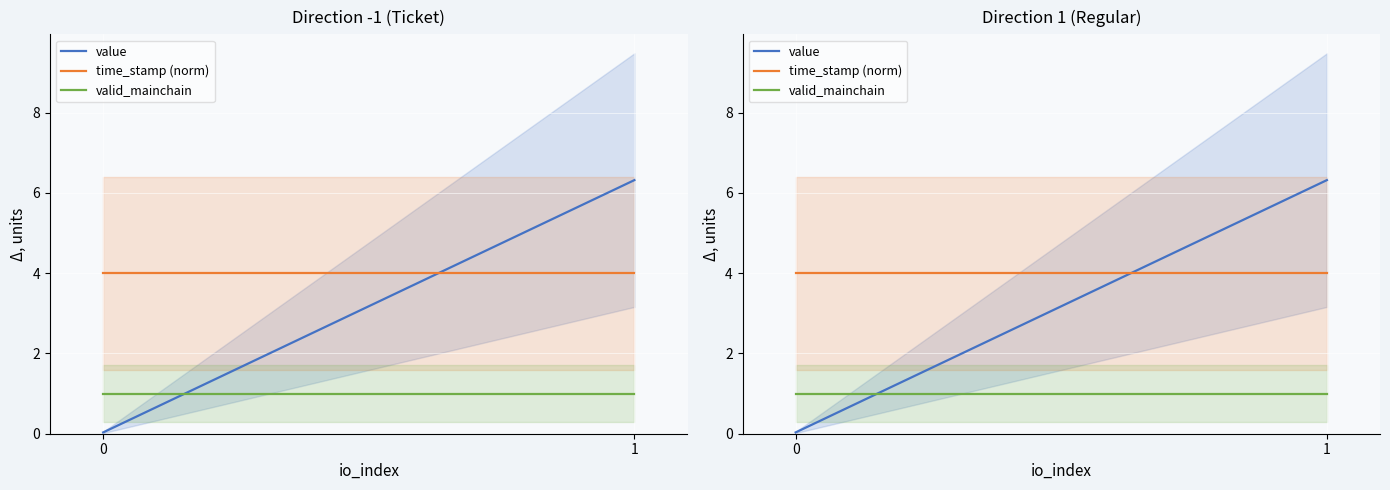

What are all the series names shown in the legend?

value, time_stamp (norm), valid_mainchain